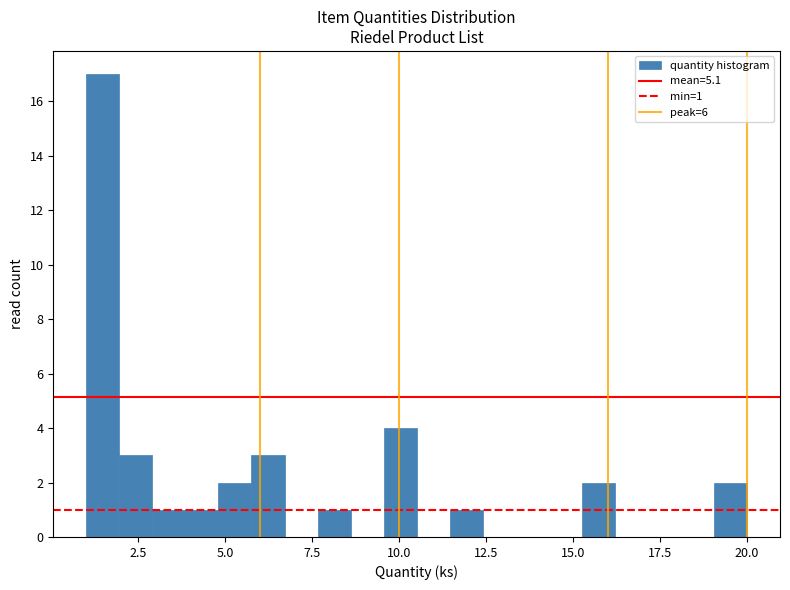

Around what value on the x-axis is the tallest bar? Give the approximate position of its centre, as read against the axis.

1.5